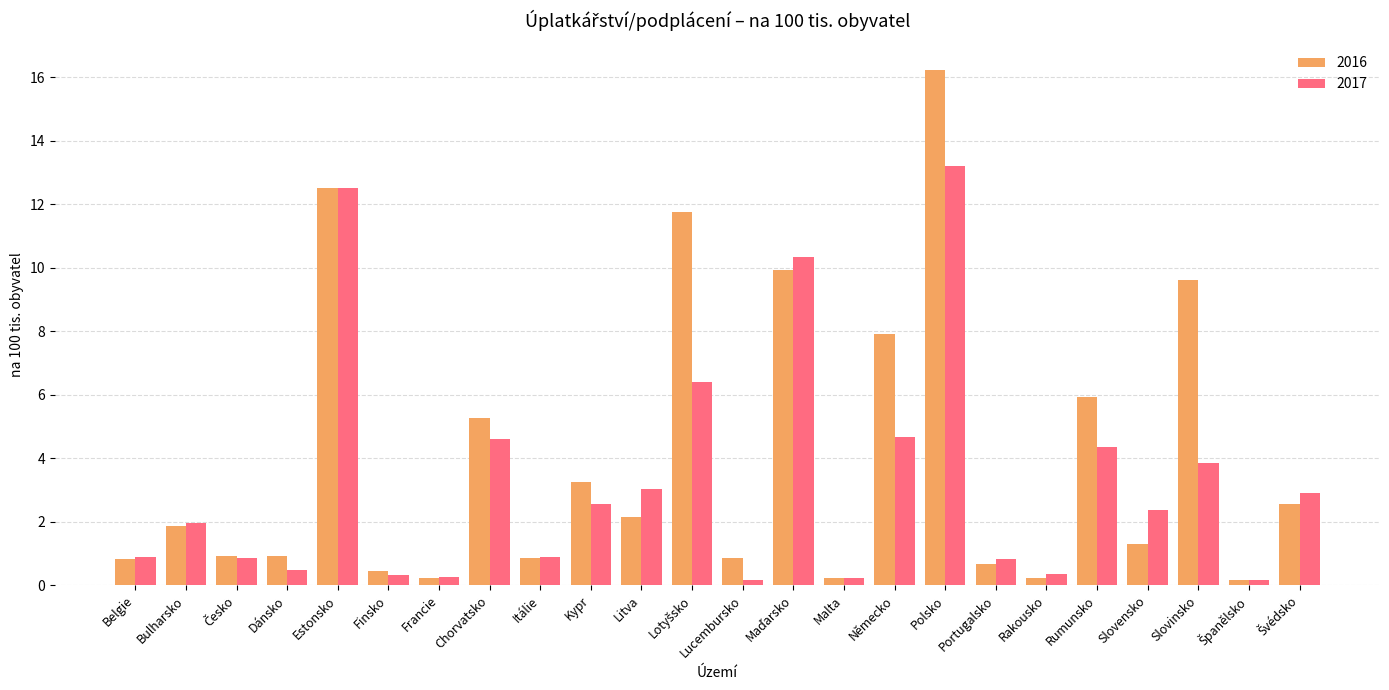

What is the difference between the maximum and second lowest values in the 2017 series?

13.0